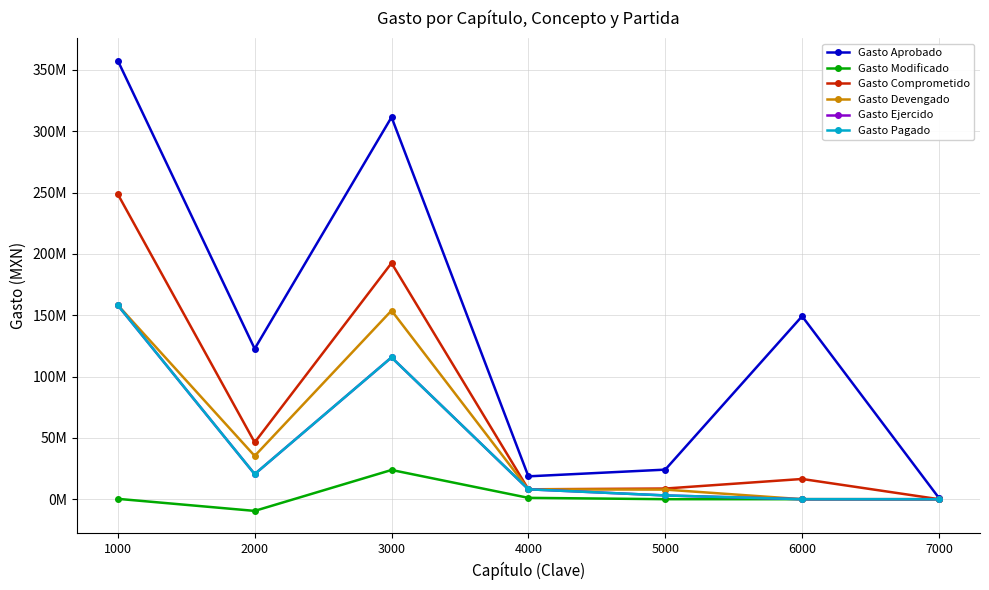

What is the sum of the Gasto Modificado values at 6000 and 1000?

286830.4